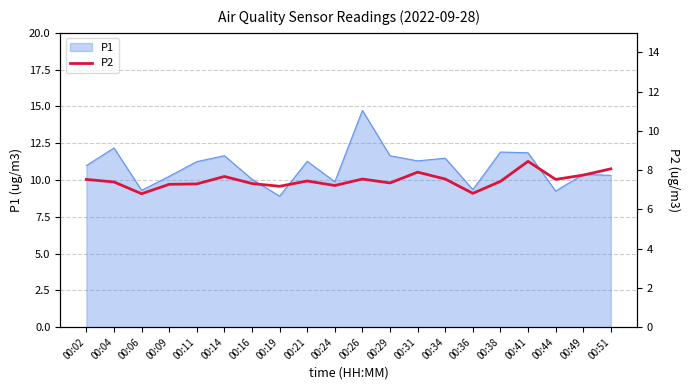

True or false: the data shows 7.3 at 00:11.

True